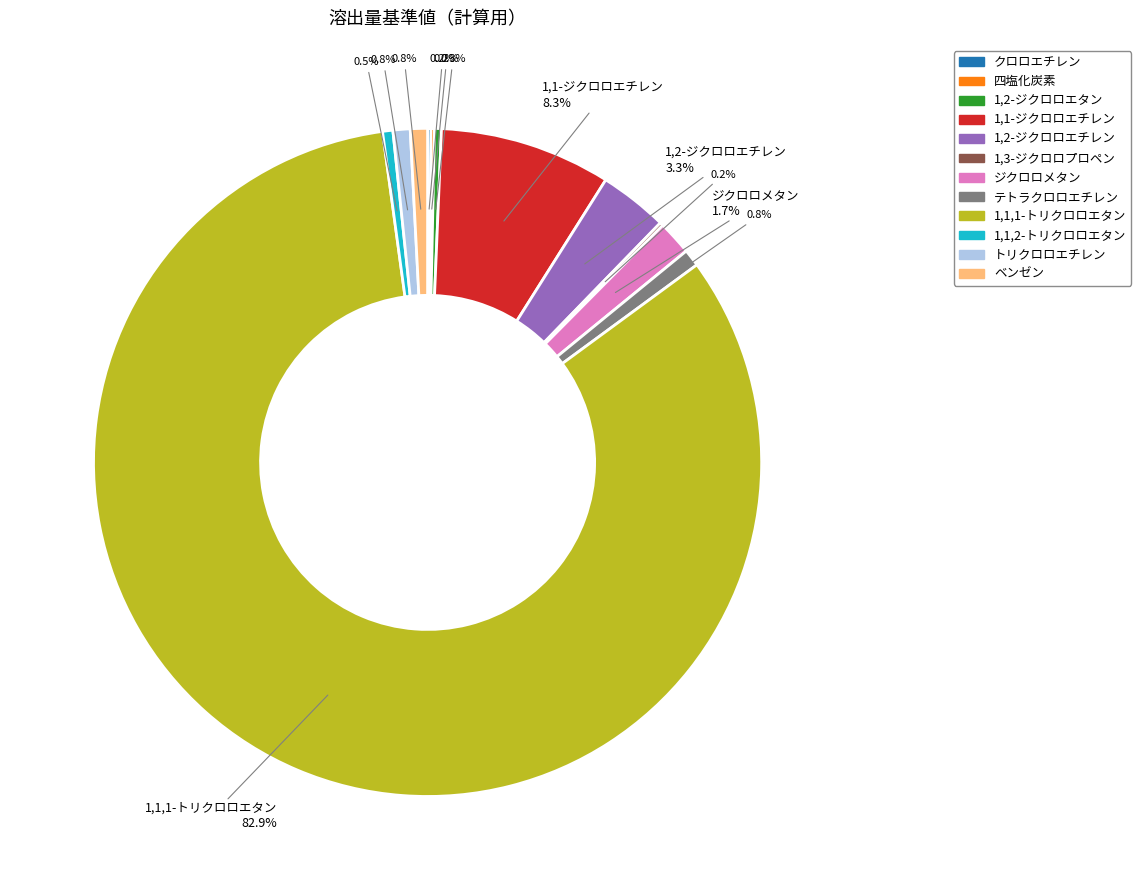

Does 1,1,1-トリクロロエタン account for over 50% of the chart?

Yes